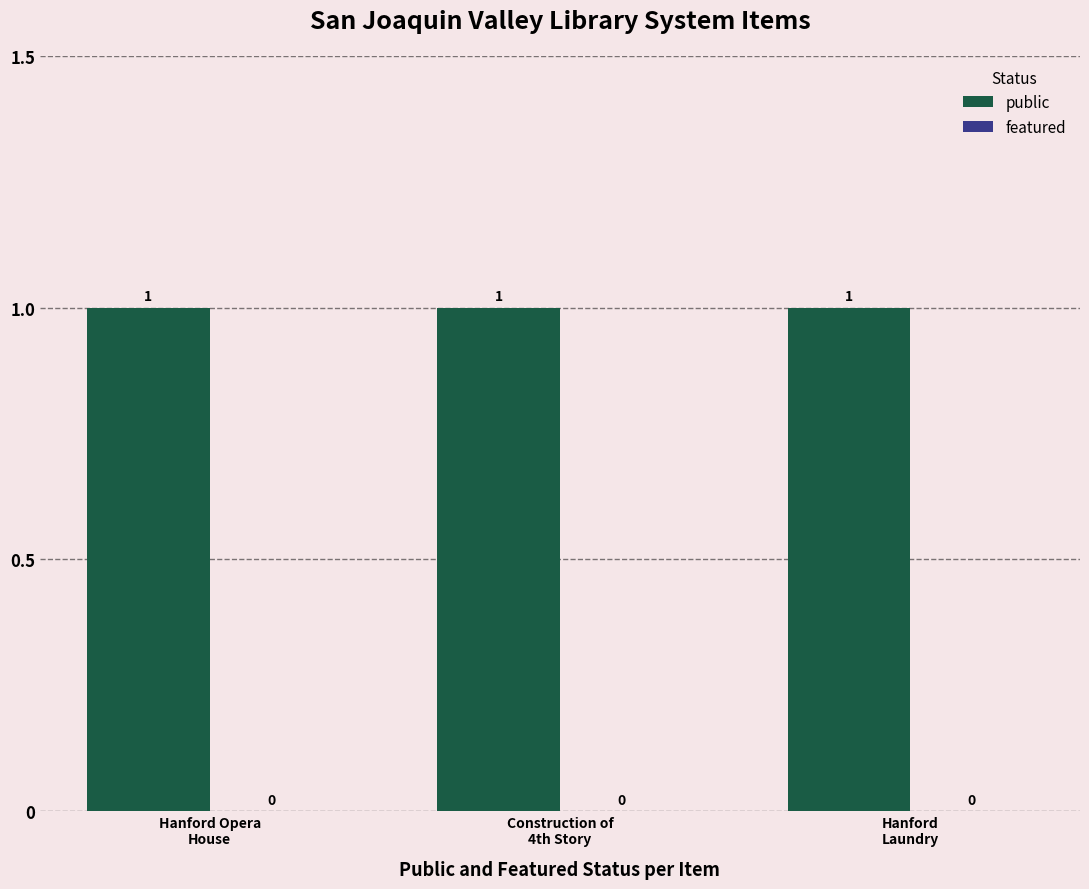

At Hanford
Laundry, list the series in order from largest to smallest.

public, featured